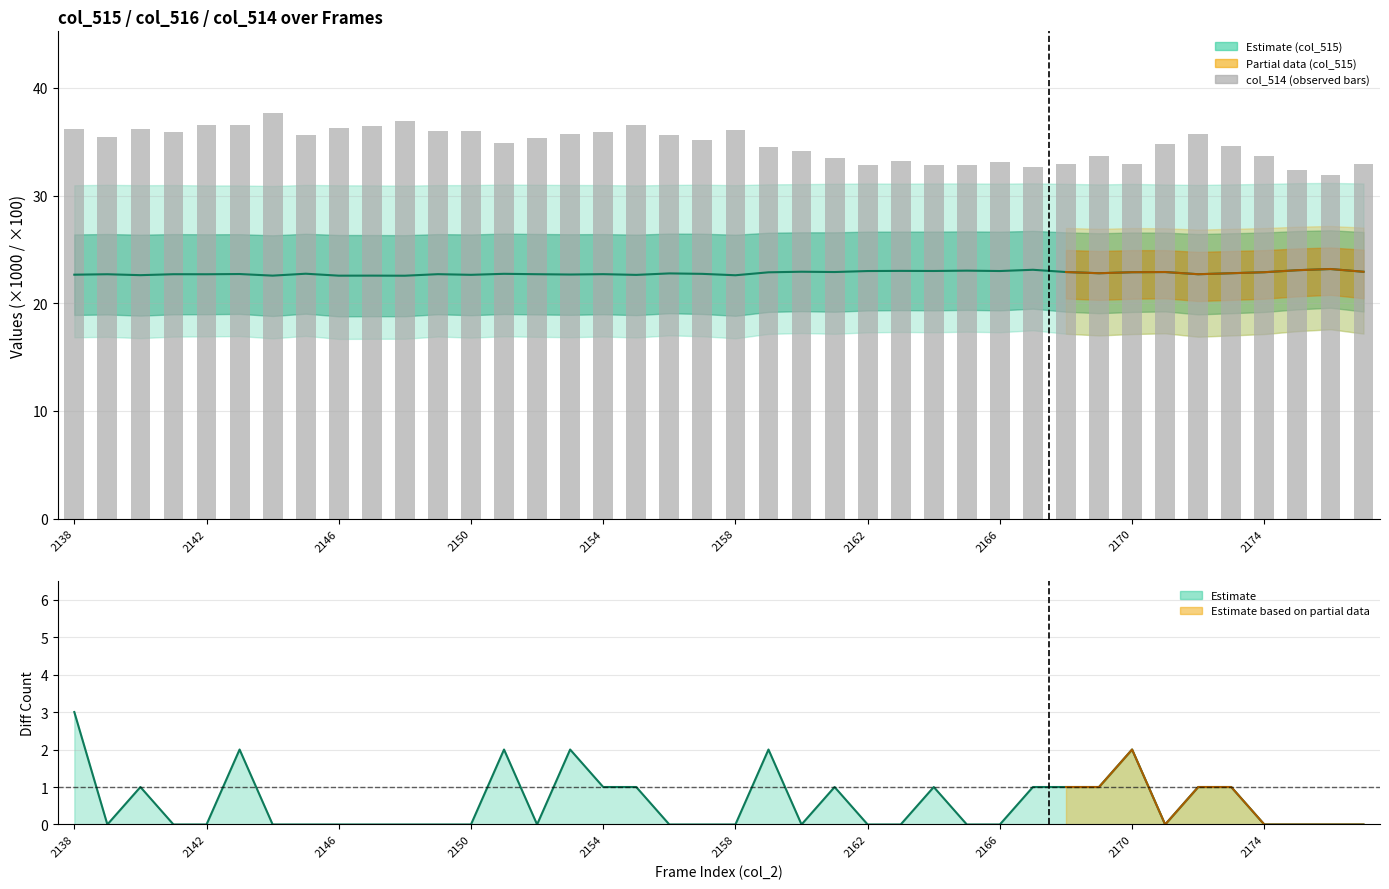

Reading left to right, transcribe all the data shown in this chart.

col_515 (center): 22.7	22.7	22.6	22.7	22.7	22.7	22.6	22.7	22.6	22.6	22.6	22.7	22.6	22.7	22.7	22.7	22.7	22.6	22.8	22.7	22.6	22.9	22.9	22.9	23.0	23.0	23.0	23.0	23.0	23.1	22.9	22.8	22.9	22.9	22.7	22.8	22.9	23.1	23.2	22.9
col_514 (total): 36.2	35.5	36.1	35.9	36.6	36.6	37.6	35.6	36.3	36.5	36.9	36.0	36.0	34.8	35.3	35.7	35.9	36.6	35.6	35.1	36.1	34.5	34.1	33.5	32.9	33.2	32.9	32.8	33.1	32.6	33.0	33.7	32.9	34.8	35.7	34.6	33.7	32.4	31.9	32.9
col_513_diff: 3.0	0.0	1.0	0.0	0.0	2.0	0.0	0.0	0.0	0.0	0.0	0.0	0.0	2.0	0.0	2.0	1.0	1.0	0.0	0.0	0.0	2.0	0.0	1.0	0.0	0.0	1.0	0.0	0.0	1.0	1.0	1.0	2.0	0.0	1.0	1.0	0.0	0.0	0.0	0.0